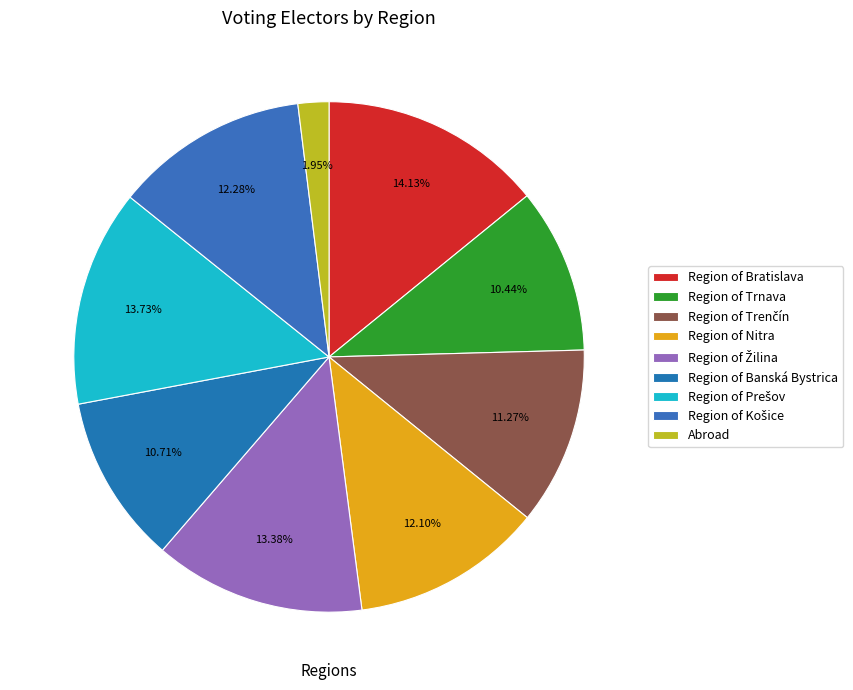

Which category has the biggest portion of the pie?

Region of Bratislava